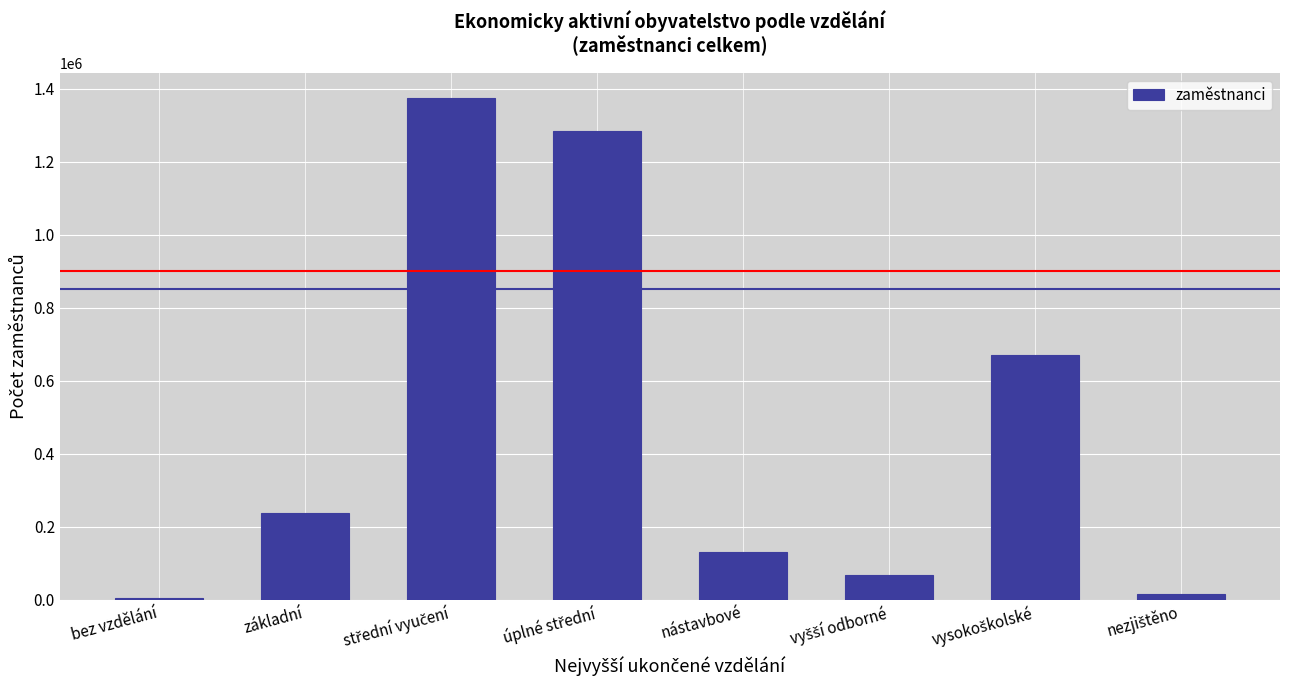

Reading left to right, list all the values displayed in this chart.

4351	238016	1373985	1284683	131107	66895	669709	14671